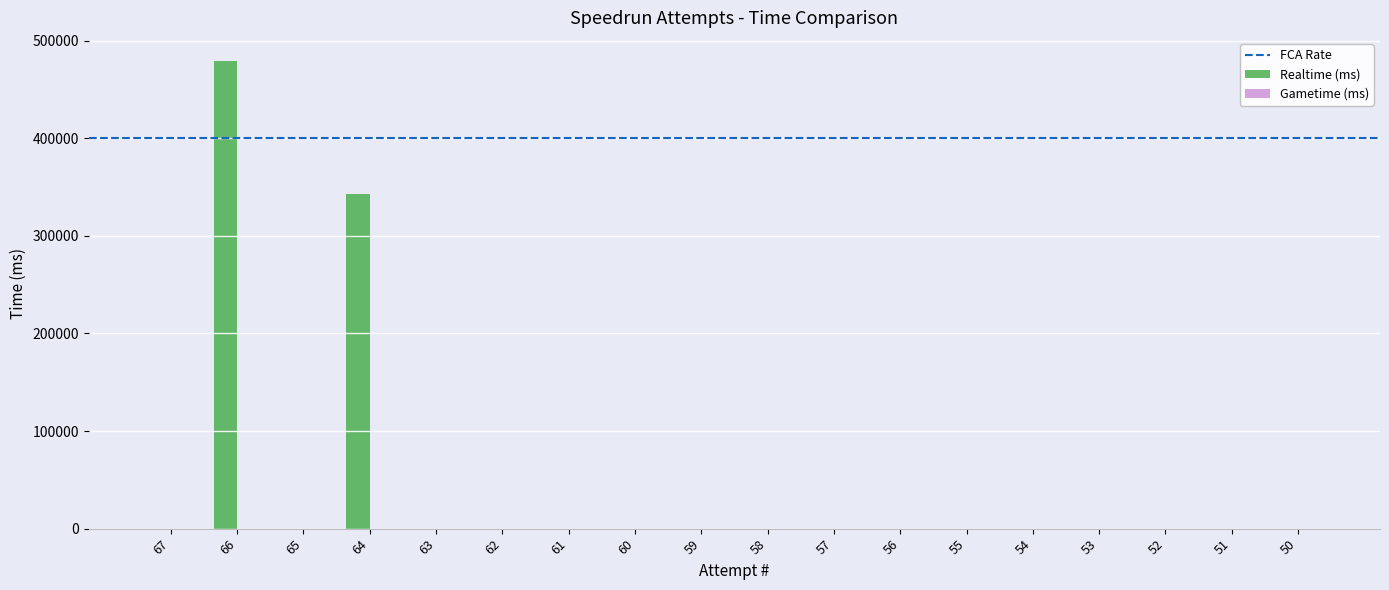

What is the change in value from 64 to 55?

-343010